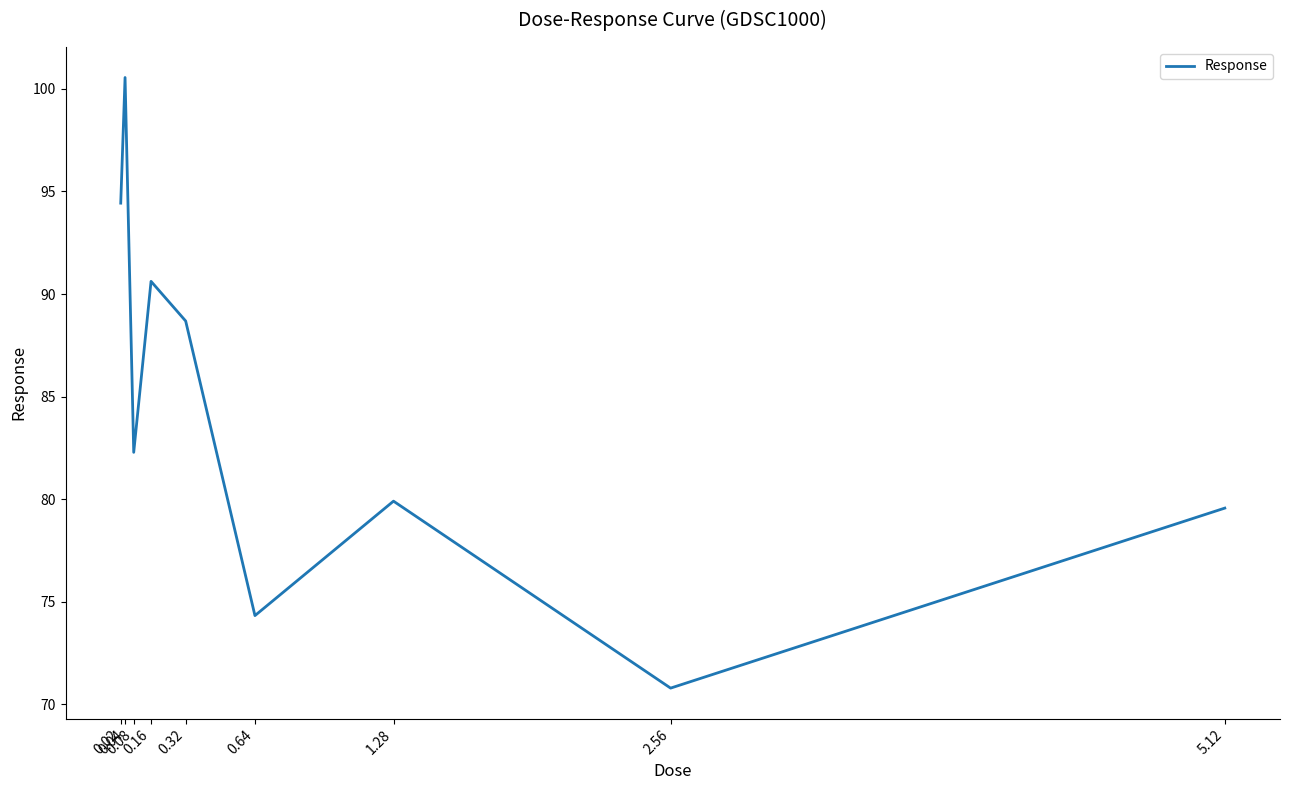

Reading left to right, what are all the values shown in this chart?

0.02=94.4	0.04=100.6	0.08=82.3	0.16=90.6	0.32=88.7	0.64=74.3	1.28=79.9	2.56=70.8	5.12=79.6